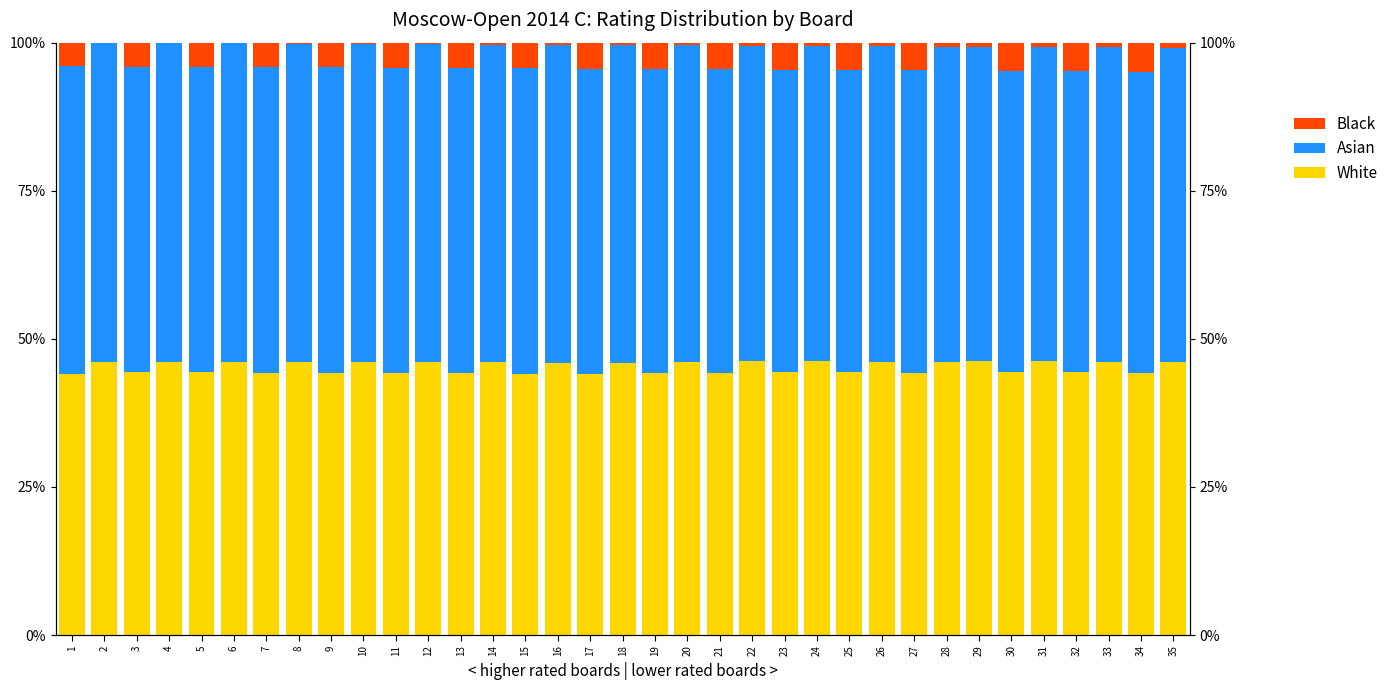

Reading left to right, what are all the values shown in this chart?

White: 44.1	46.2	44.3	46.2	44.3	46.1	44.3	46.0	44.2	46.0	44.2	46.1	44.2	46.0	44.1	46.0	44.1	46.0	44.2	46.1	44.2	46.2	44.4	46.2	44.3	46.2	44.3	46.1	46.2	44.3	46.2	44.3	46.1	44.3	46.1
Asian: 51.9	53.8	51.6	53.7	51.6	53.7	51.6	53.8	51.6	53.7	51.5	53.7	51.5	53.6	51.5	53.6	51.5	53.6	51.4	53.4	51.3	53.2	51.1	53.2	51.1	53.2	51.1	53.2	53.1	50.9	53.0	50.9	53.0	50.9	53.0
Black: 4.0	0.0	4.0	0.1	4.1	0.1	4.1	0.2	4.2	0.2	4.2	0.3	4.3	0.3	4.3	0.4	4.4	0.4	4.4	0.5	4.5	0.5	4.6	0.6	4.6	0.6	4.6	0.7	0.7	4.7	0.8	4.8	0.8	4.9	0.9